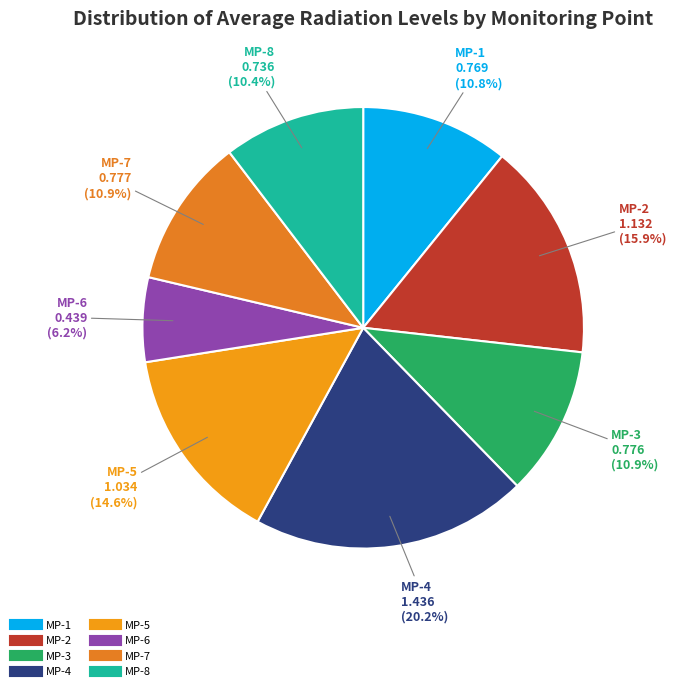

True or false: MP-3 accounts for 11% of the total.

True